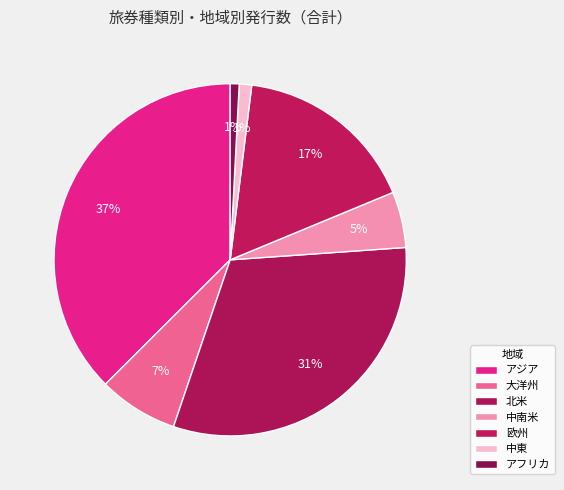

Is there any slice that represents more than half of the pie?

No